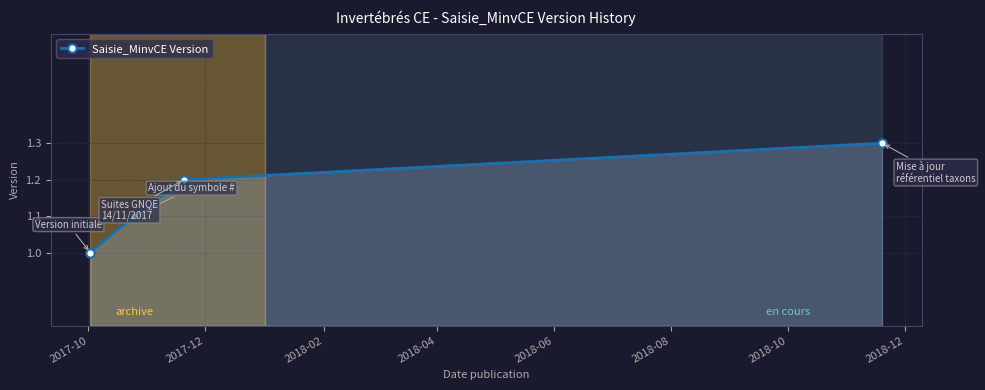

True or false: there are more than 2 points higher than both neighbors.

False